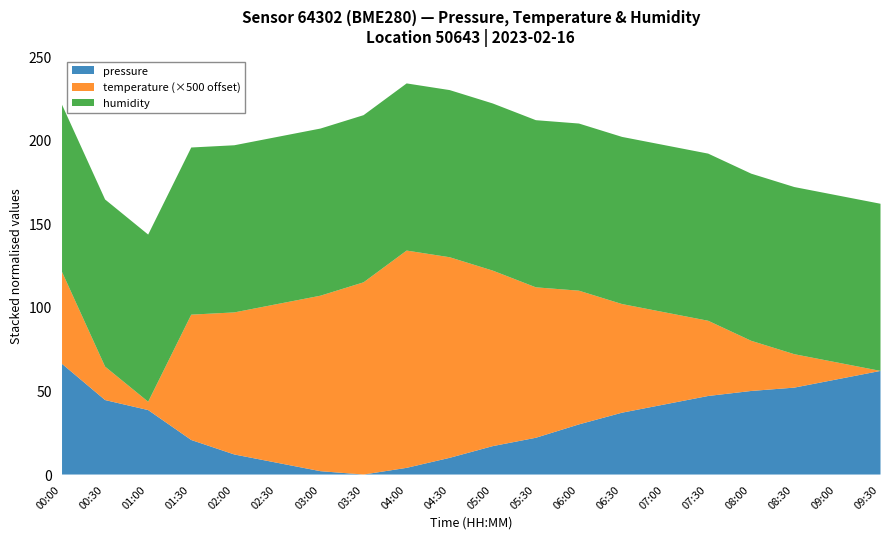

Where is the first local minimum for pressure?

03:30